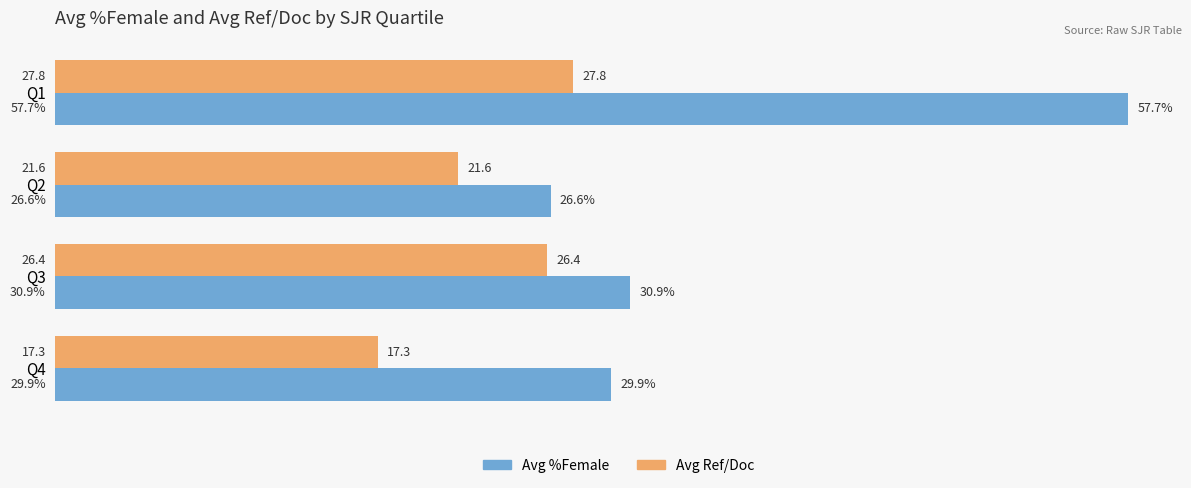

Which series has the largest total across all categories?

Avg %Female